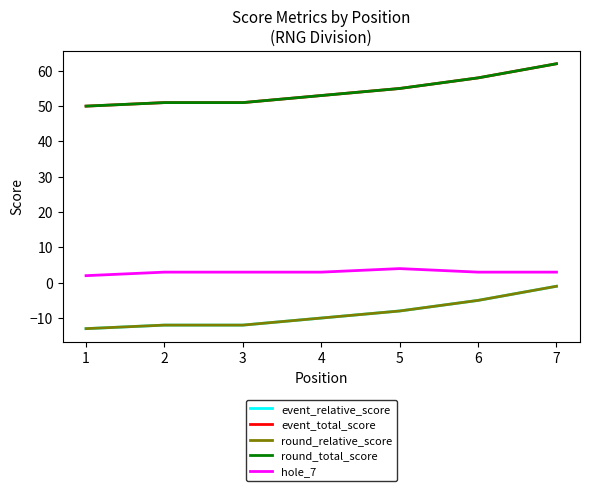

The value of round_total_score at 2 is 51. True or false?

True